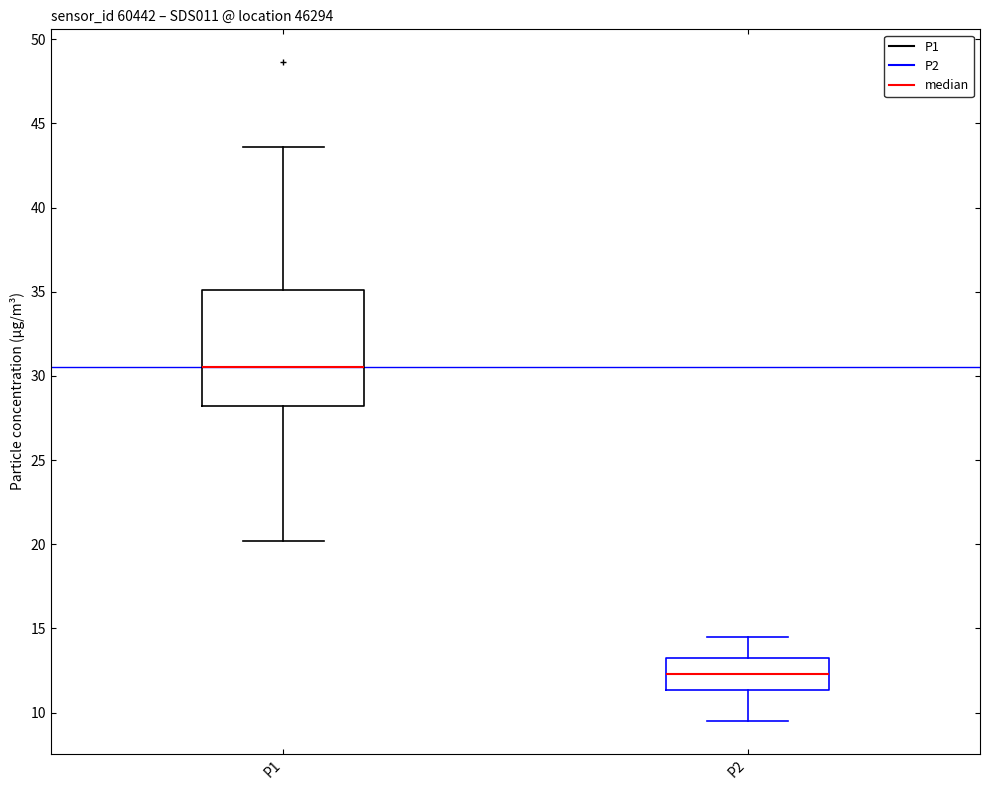

Which box has the lowest median line?

P2